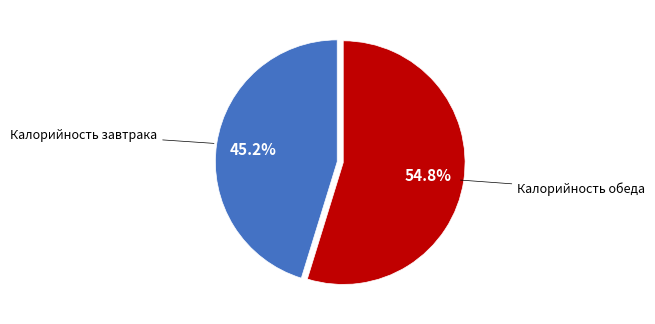

Does any single category account for the majority?

Yes